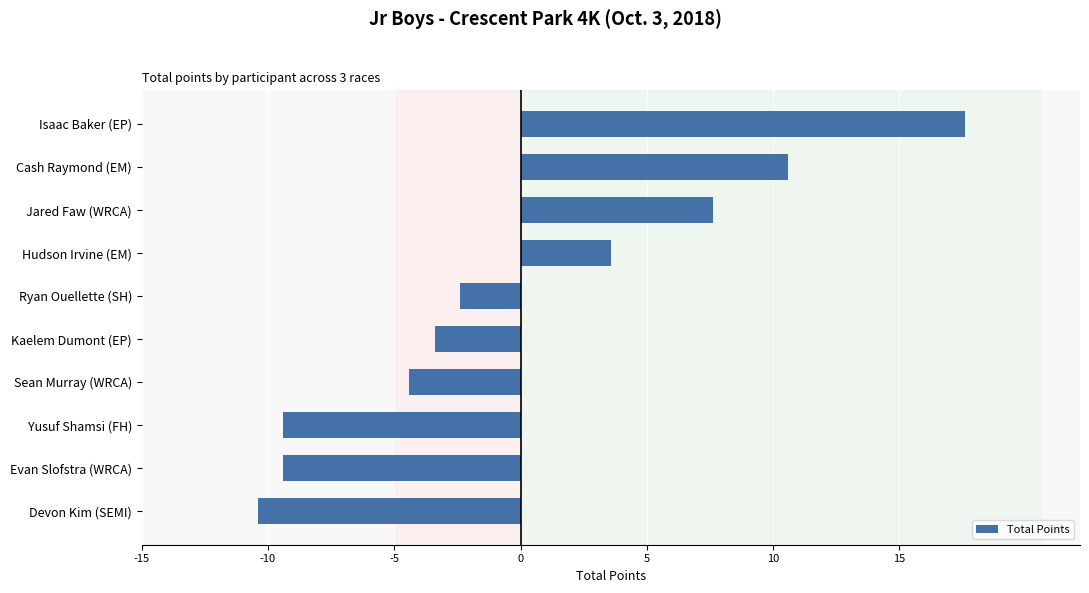

Reading top to bottom, list all the values displayed in this chart.

17.6	10.6	7.6	3.6	-2.4	-3.4	-4.4	-9.4	-9.4	-10.4